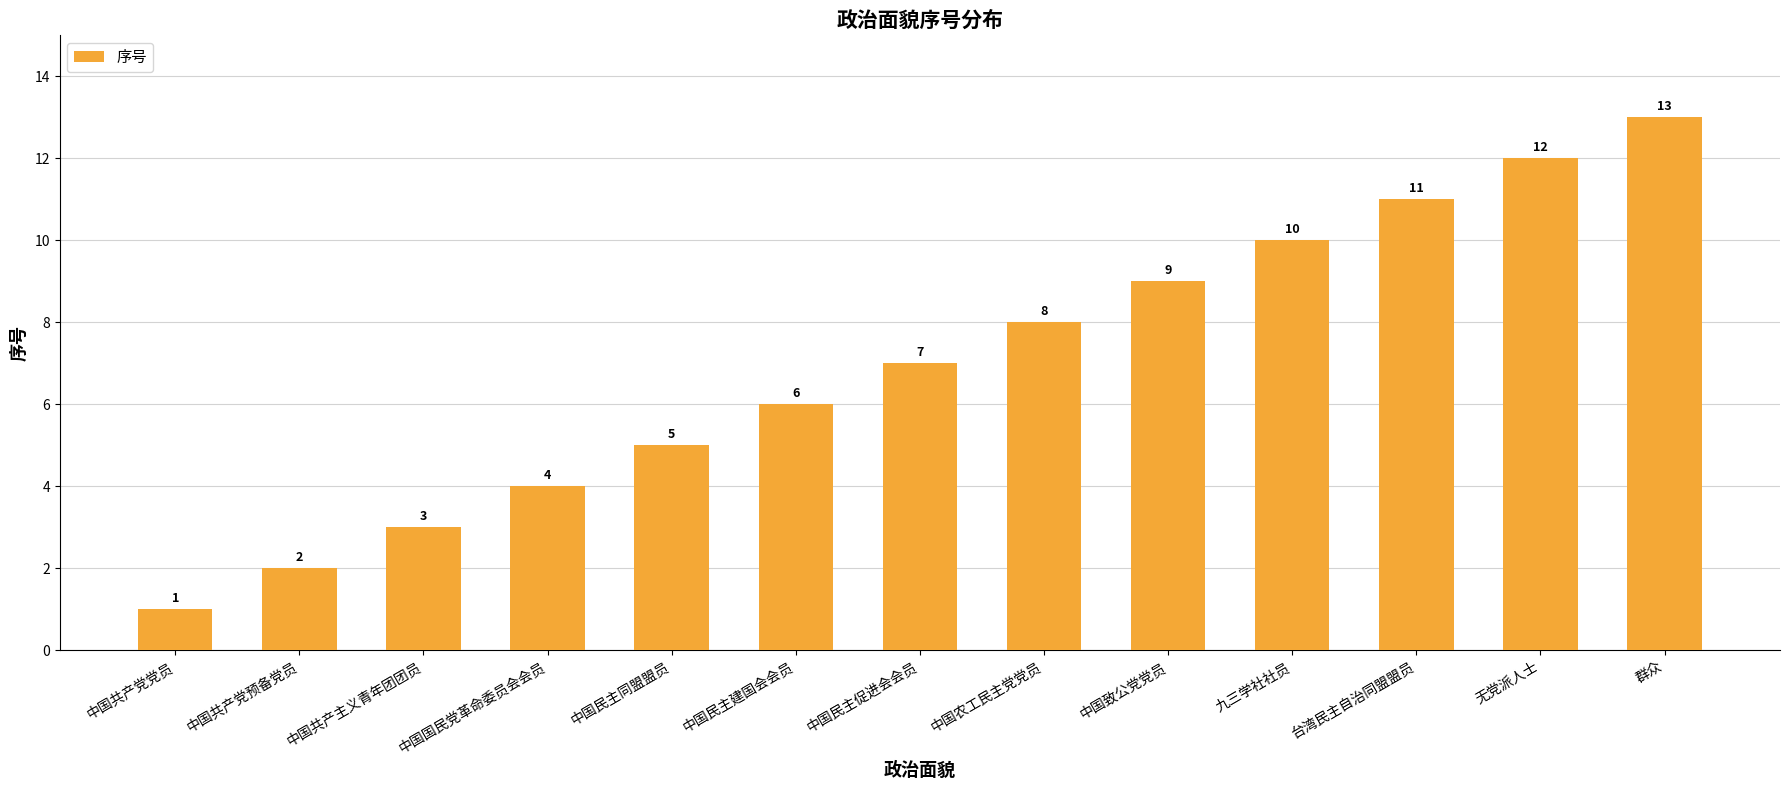

What is the value of the 6th bar from the left?

6